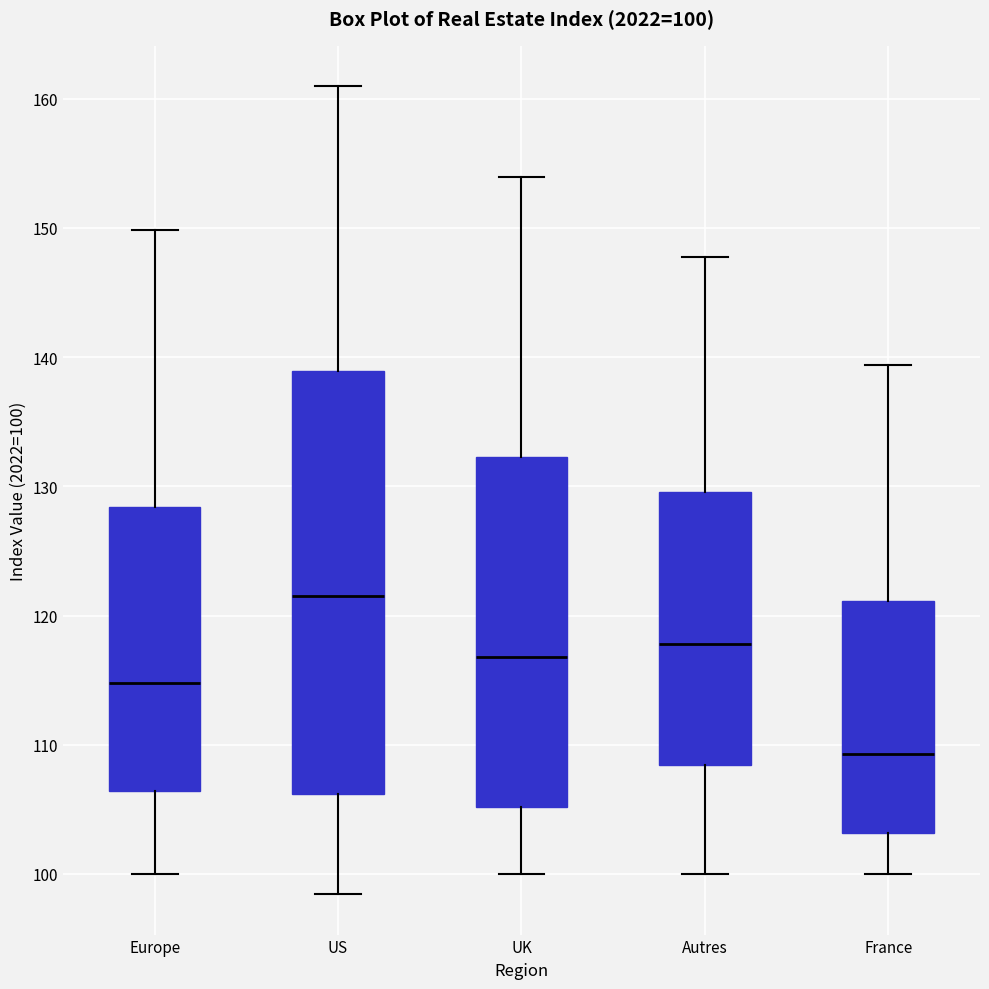

Which box's median line is the lowest?

France